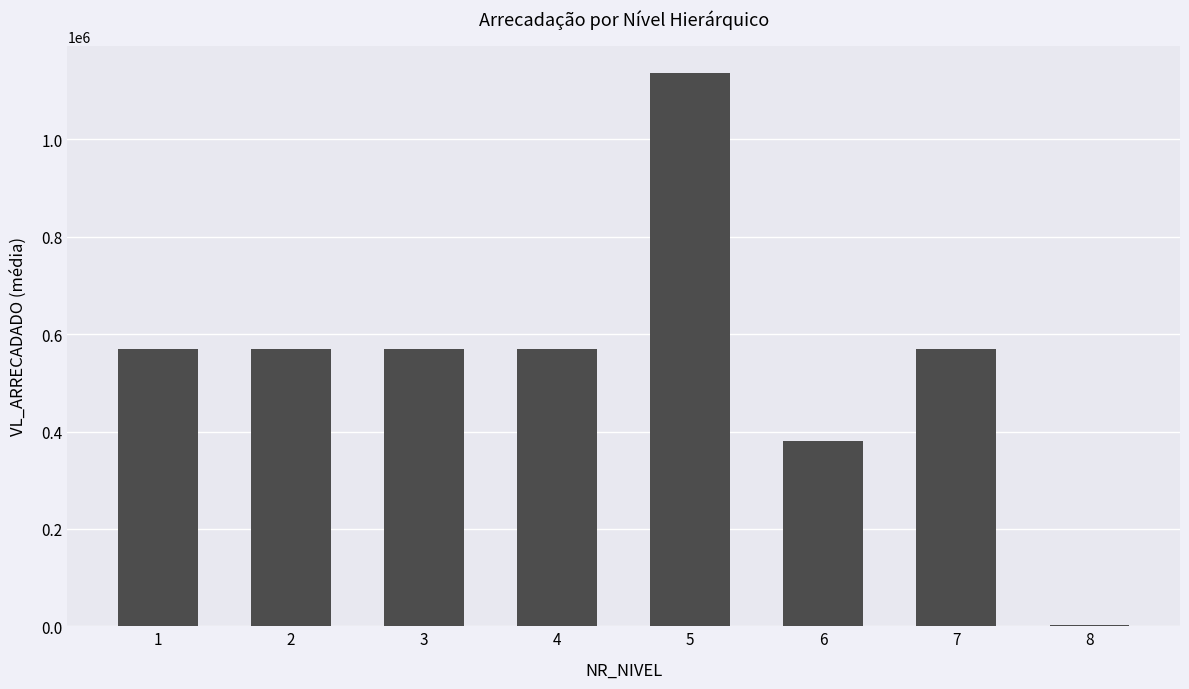

Is it true that the value at 5 is 1863754.5?

False